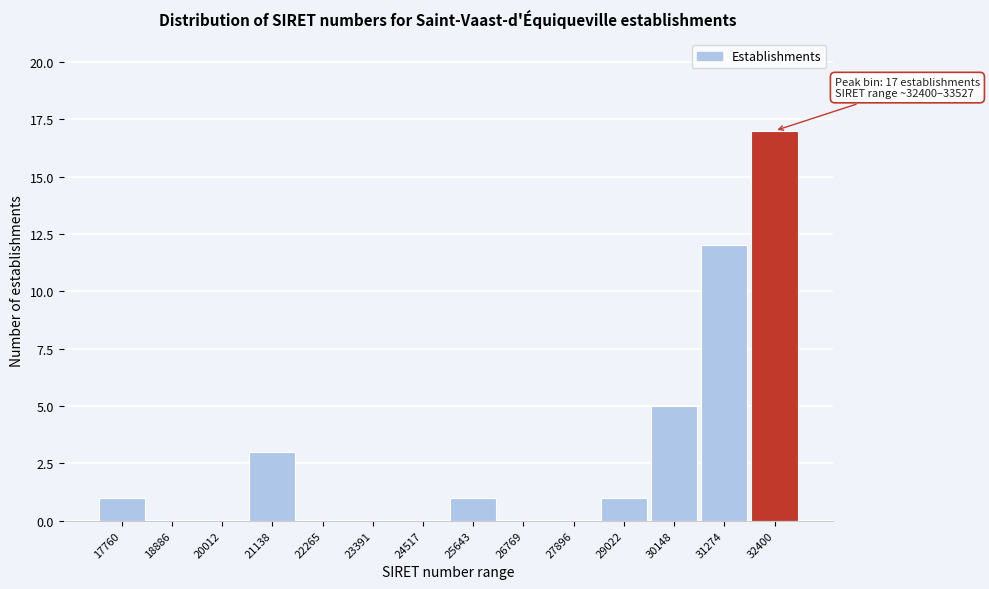

Reading left to right, what are all the values shown in this chart?

17760=1	18886=0	20012=0	21138=3	22265=0	23391=0	24517=0	25643=1	26769=0	27896=0	29022=1	30148=5	31274=12	32400=17